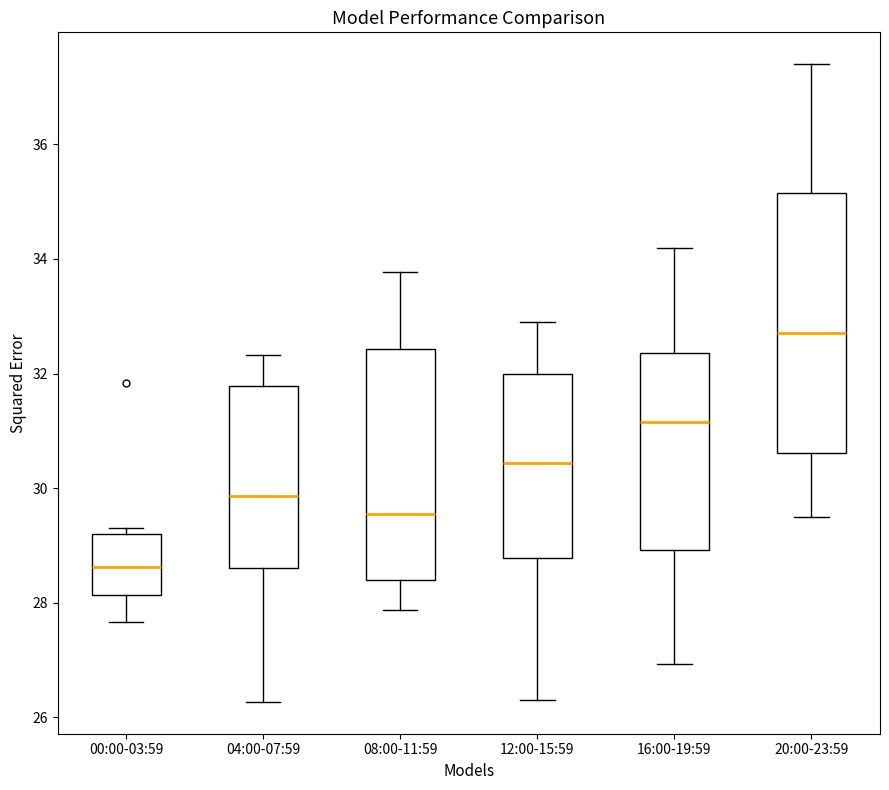

Reading left to right, transcribe this box plot: for each box, give where its median line is, the range the box spans, and where its two whiskers end, as read against the y-axis. The values are not printed on the chart, so give them approximately, as read against the axis.

00:00-03:59: median 28.6, box 28.2 to 29.2, whiskers 27.6 to 29.4
04:00-07:59: median 29.8, box 28.6 to 31.8, whiskers 26.2 to 32.4
08:00-11:59: median 29.6, box 28.4 to 32.4, whiskers 27.8 to 33.8
12:00-15:59: median 30.4, box 28.8 to 32.0, whiskers 26.4 to 33.0
16:00-19:59: median 31.2, box 29.0 to 32.4, whiskers 27.0 to 34.2
20:00-23:59: median 32.8, box 30.6 to 35.2, whiskers 29.6 to 37.4